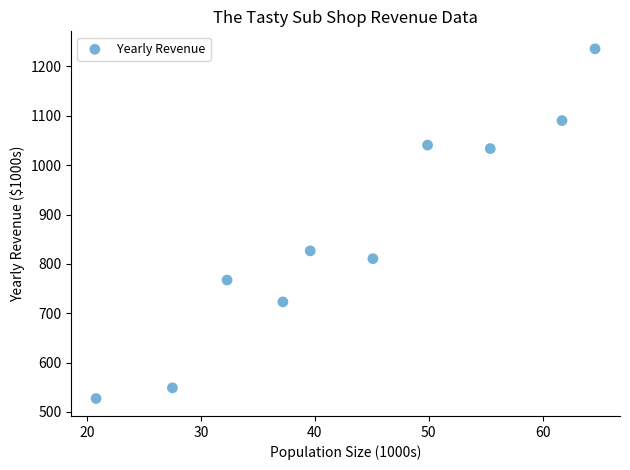

What Y value in the scatter plot is closest to 881?

826.3